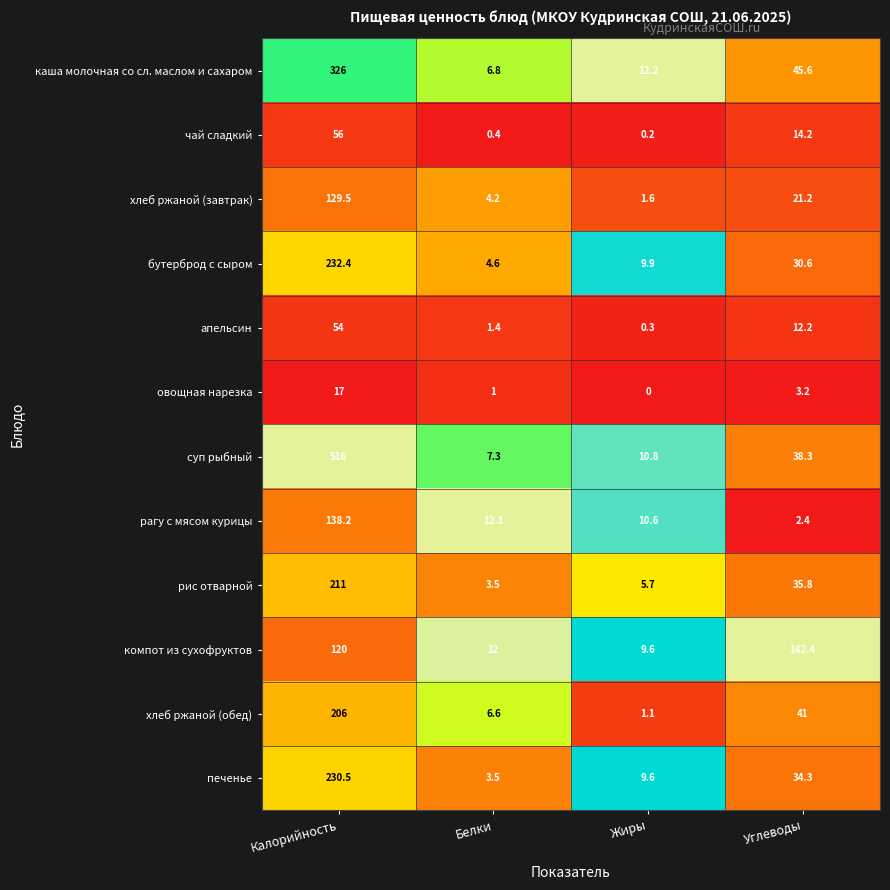

What is the greatest value displayed?

516.0